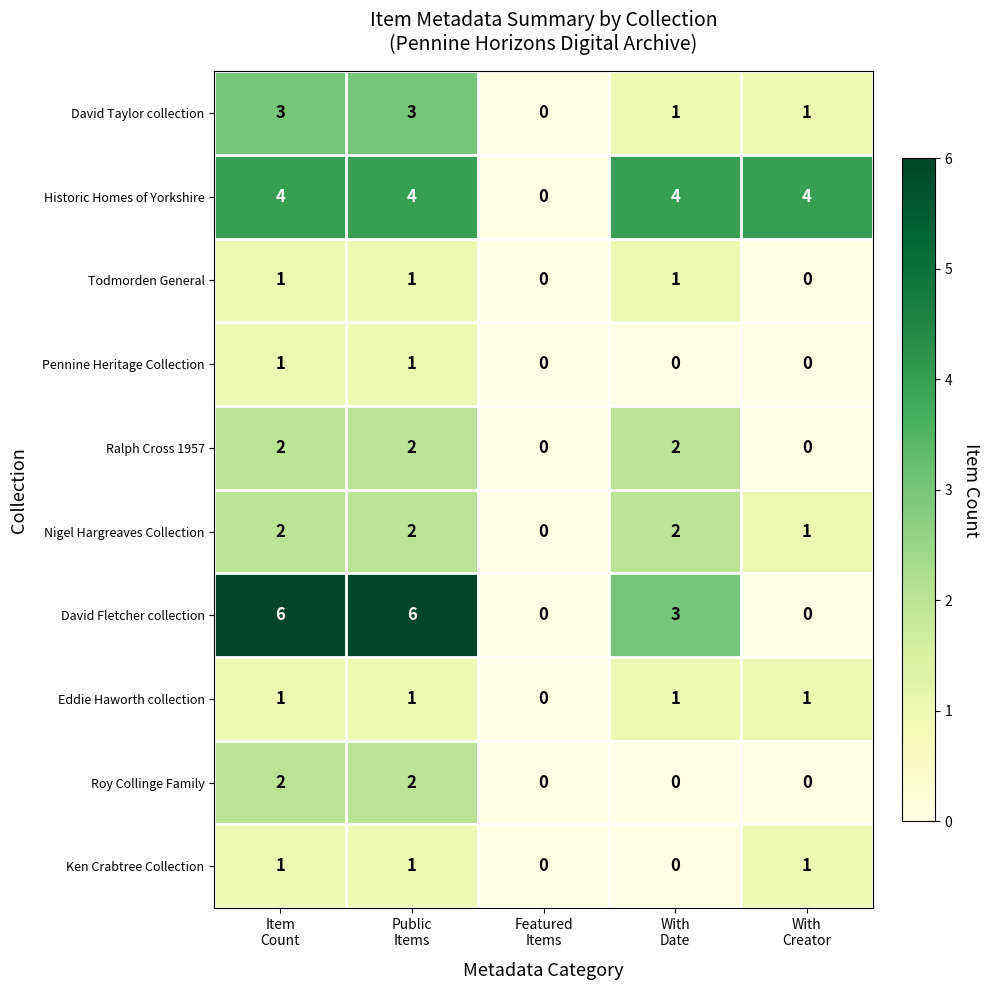

What is the greatest value displayed?

6